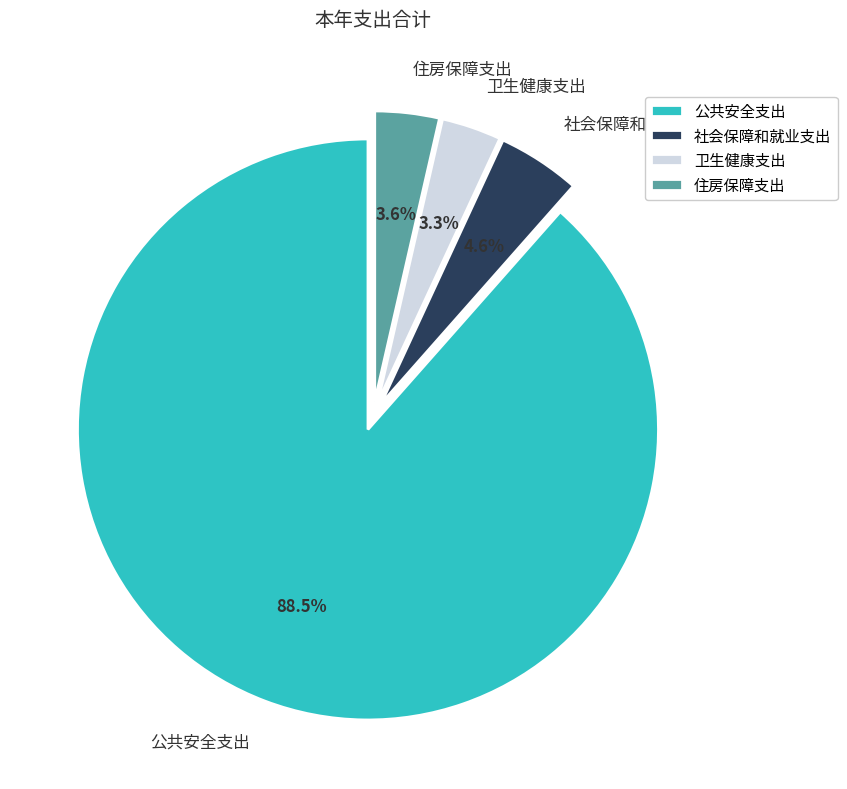

To the nearest percent, what is the combined percentage of 社会保障和就业支出 and 住房保障支出?

8%